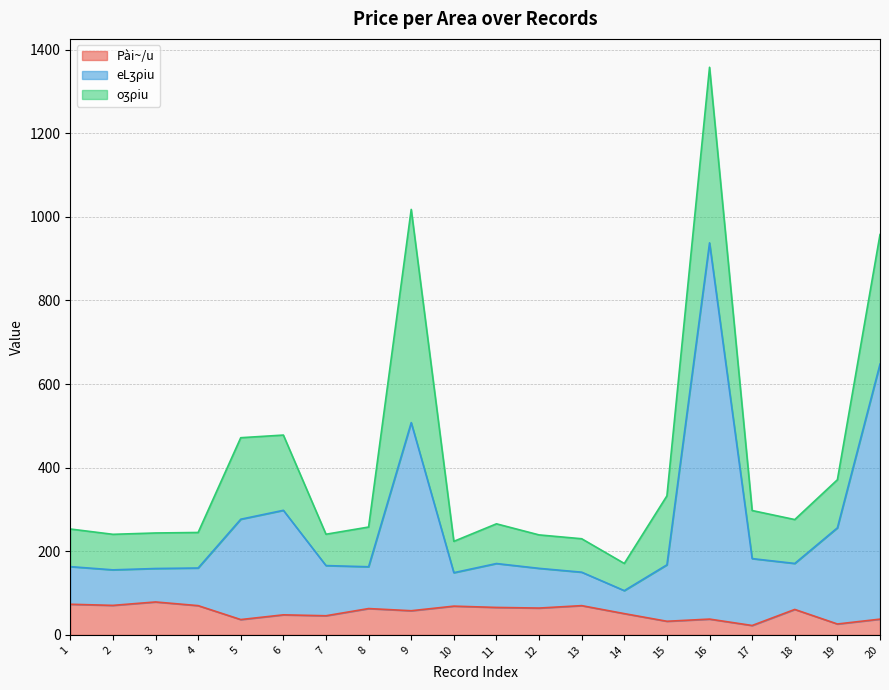

What is the highest value of the Pài~/u series?

78.8